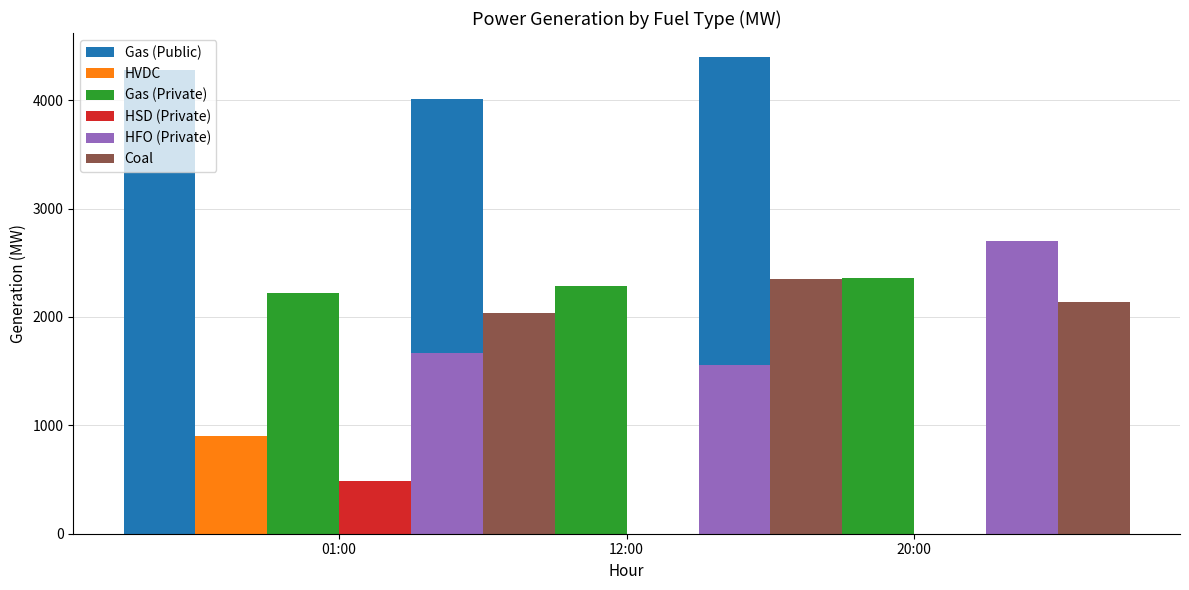

Which series has the widest spread of values?

HFO (Private)